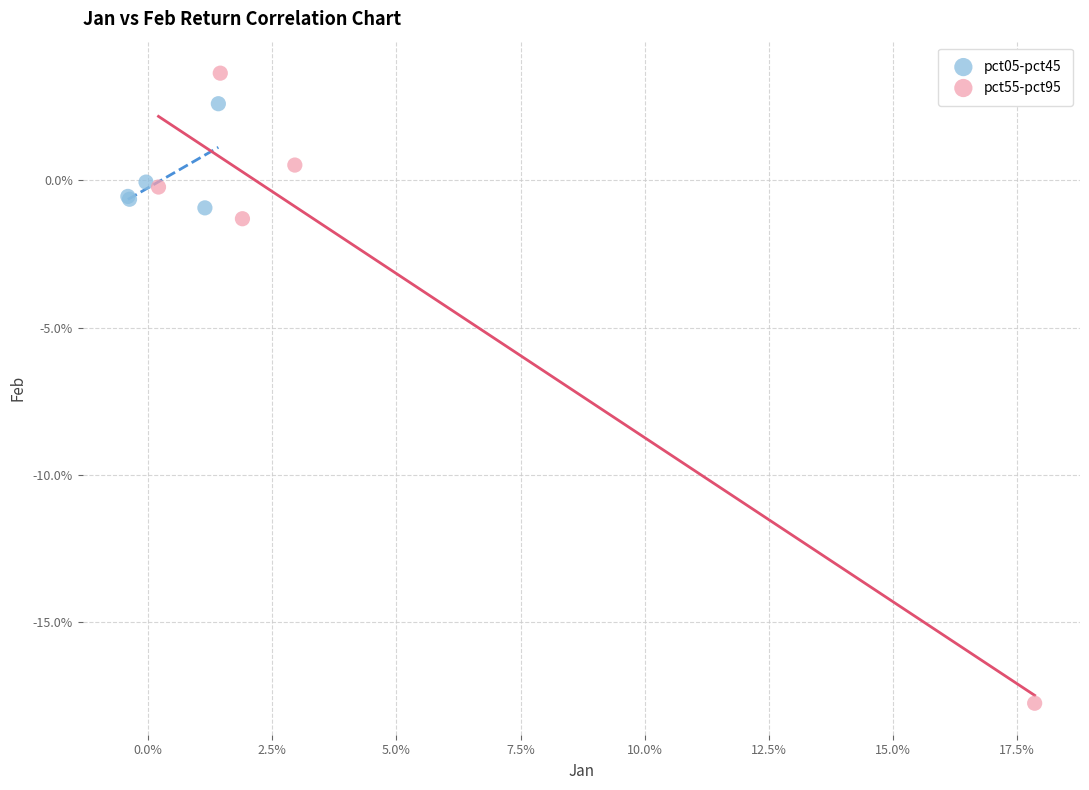

What are all the series names shown in the legend?

pct05-pct45, pct55-pct95